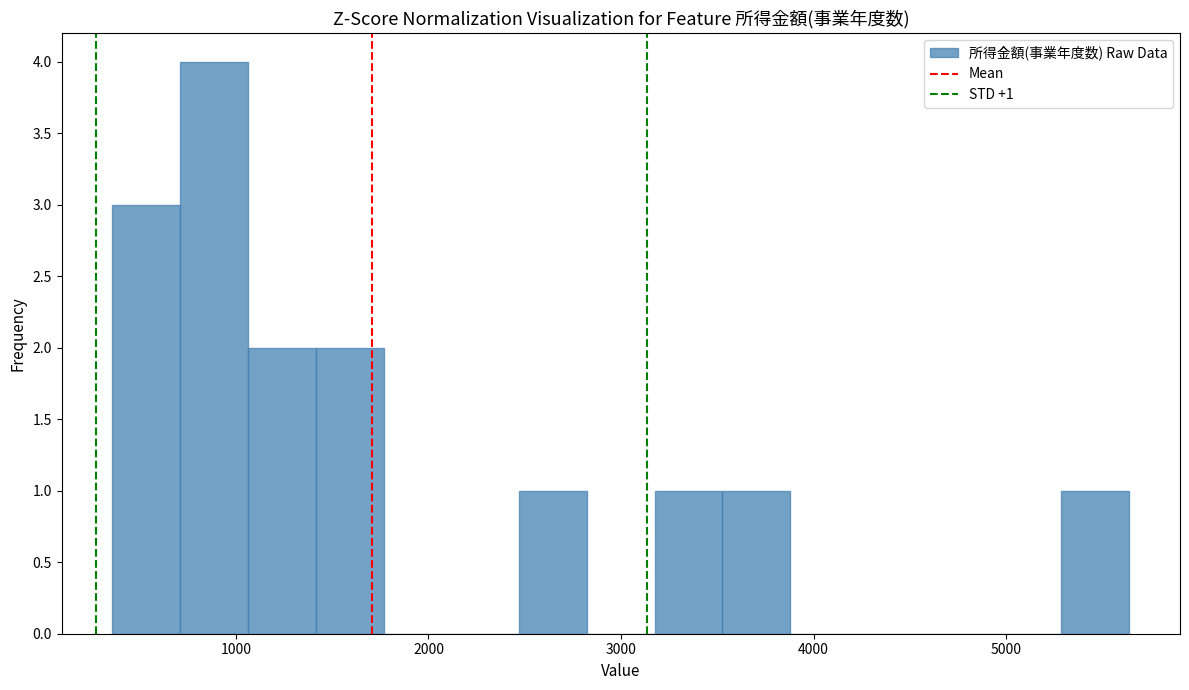

Around what value on the x-axis is the tallest bar? Give the approximate position of its centre, as read against the axis.

900